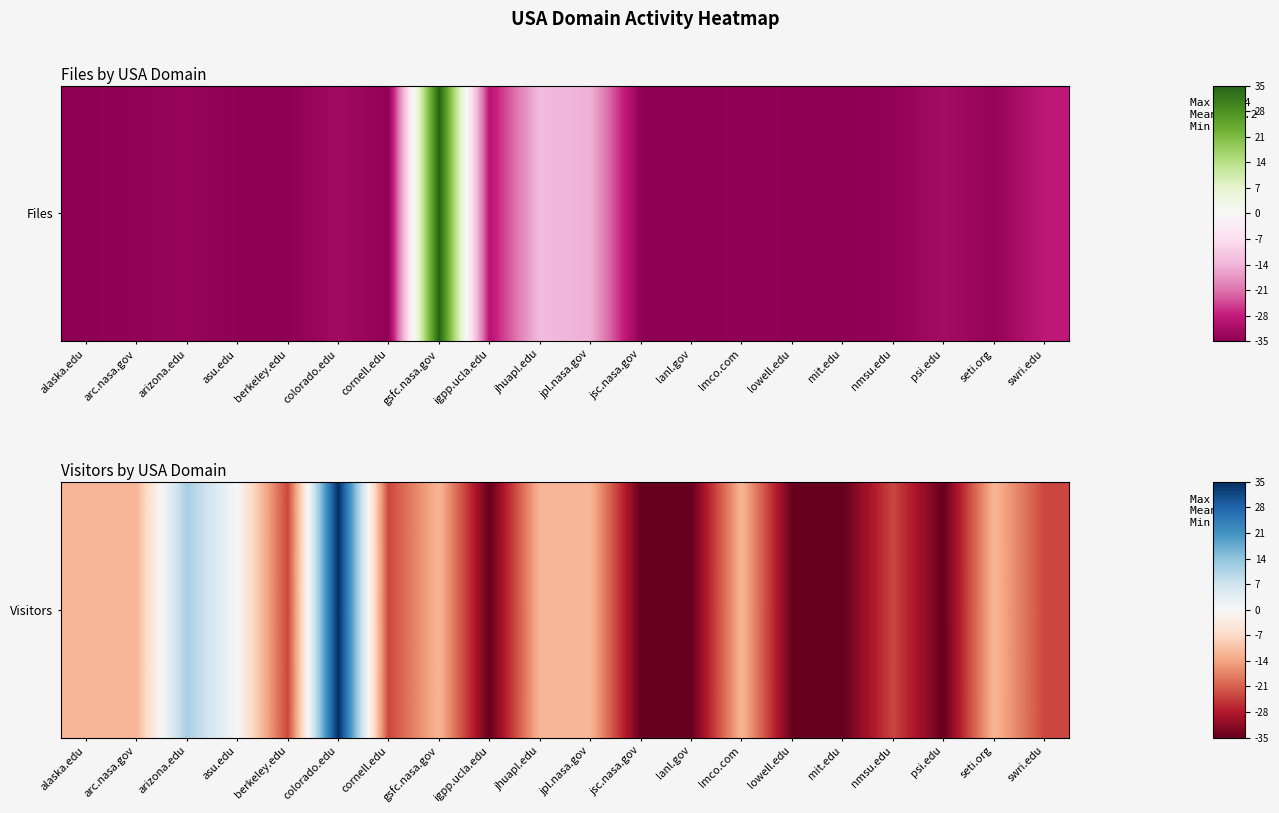

Reading right to left, extract all data points from this chart.

-23.3	-11.7	-35.0	-23.3	-35.0	-35.0	-11.7	-35.0	-35.0	-11.7	-11.7	-35.0	-11.7	-23.3	35.0	-23.3	0.0	11.7	-11.7	-11.7